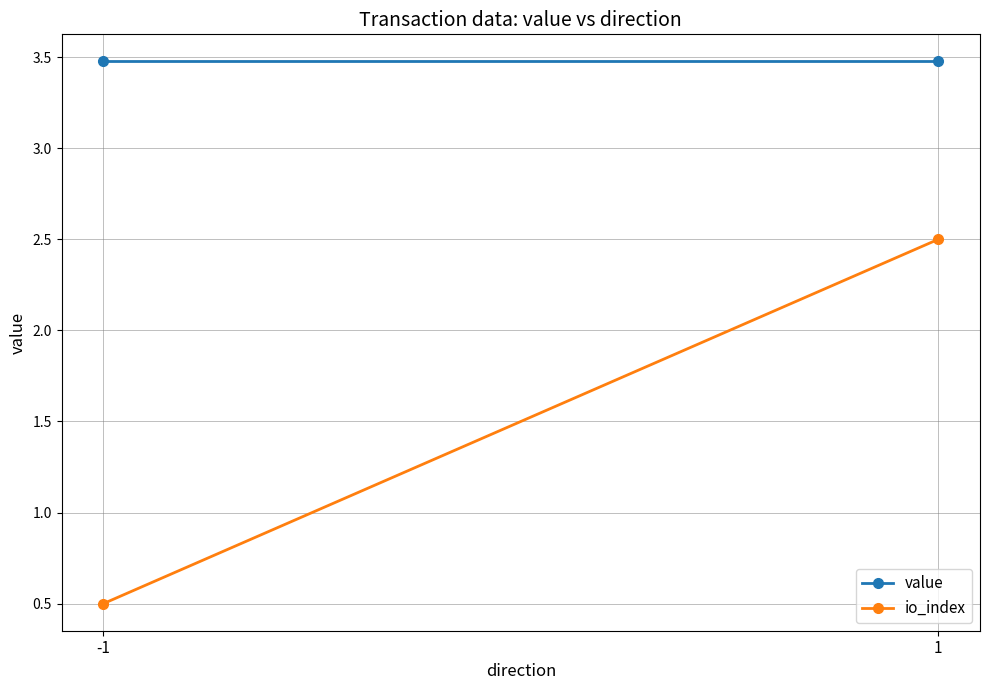

Reading left to right, transcribe all the data shown in this chart.

value: -1=3.5	1=3.5
io_index: -1=0.5	1=2.5